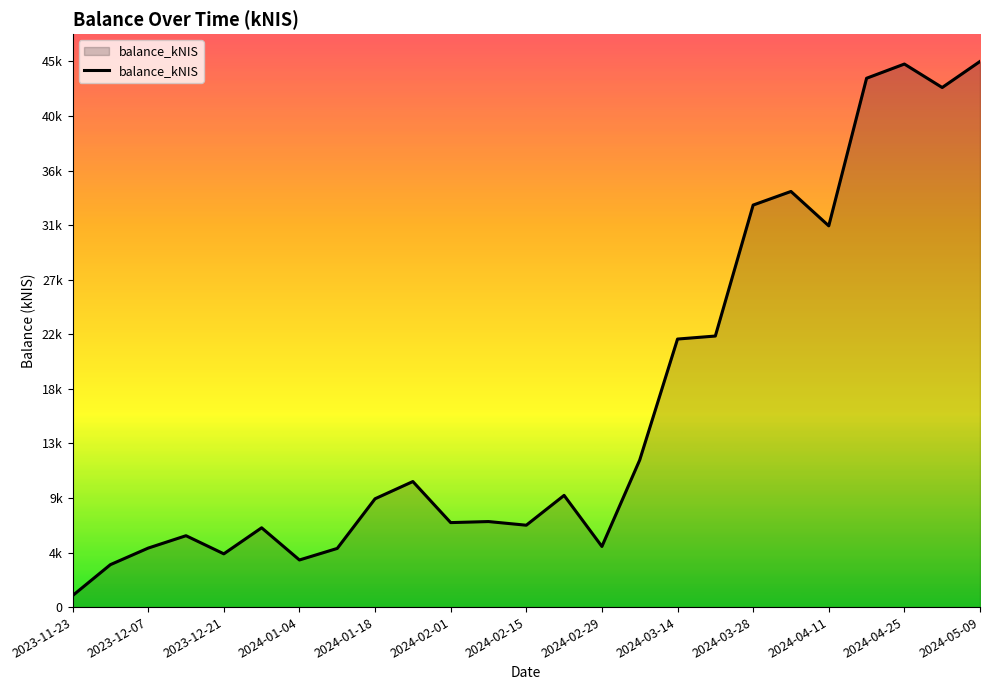

What is the difference between the maximum and minimum values?

43726.6